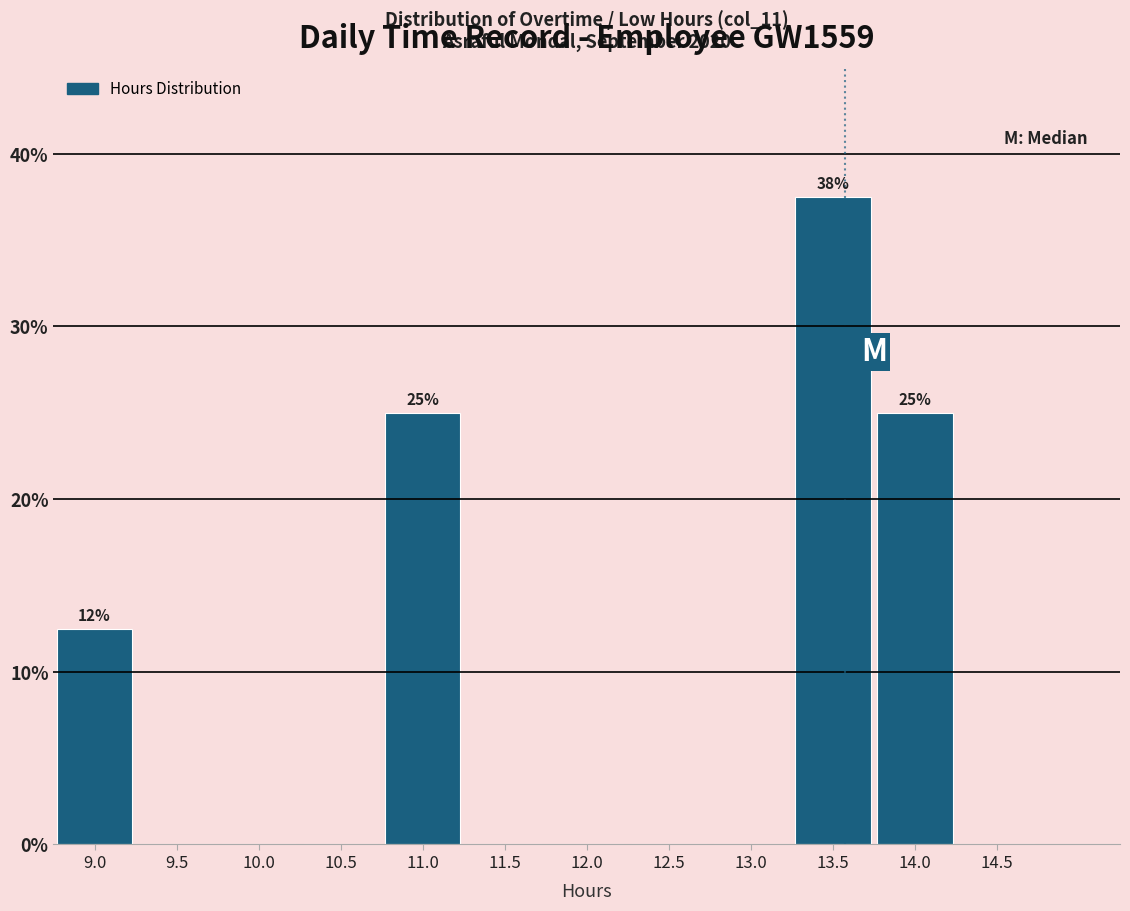

Reading right to left, transcribe all the data shown in this chart.

14.5=0.0	14.0=25.0	13.5=37.5	13.0=0.0	12.5=0.0	12.0=0.0	11.5=0.0	11.0=25.0	10.5=0.0	10.0=0.0	9.5=0.0	9.0=12.5